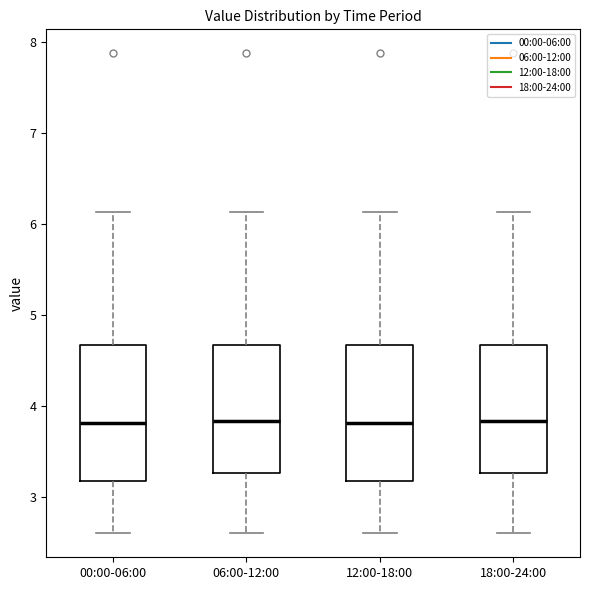

Where is the lower edge of the box for 06:00-12:00 on the y-axis? The values are not printed on the chart, so give them approximately, as read against the axis.

3.3